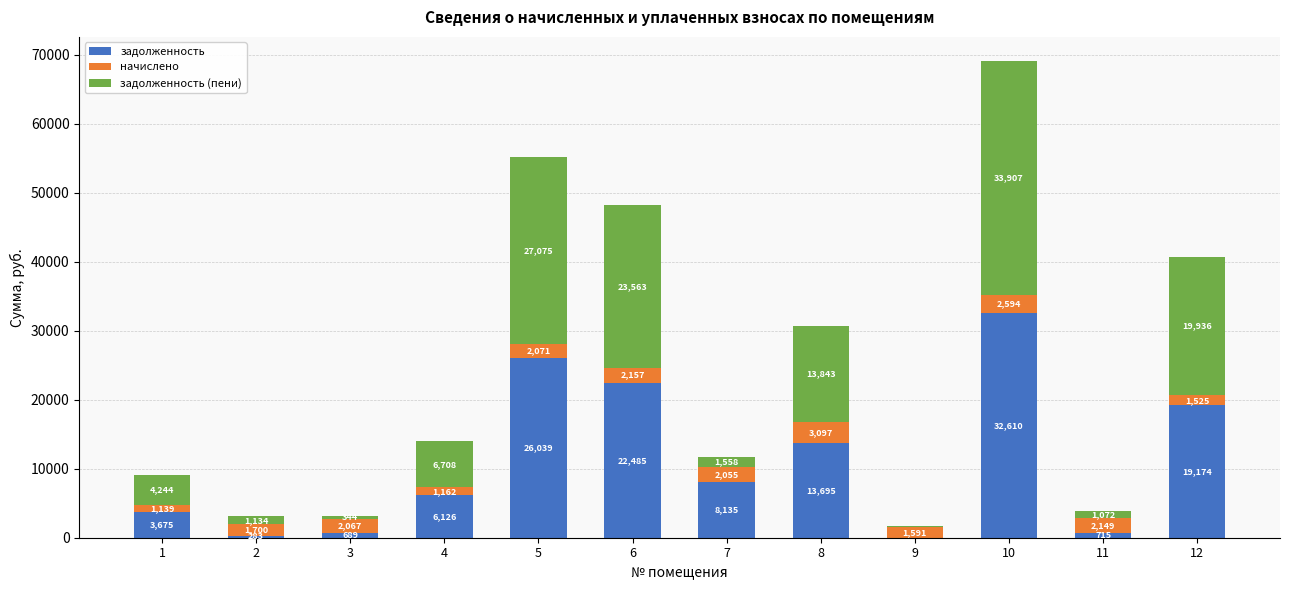

At which label is задолженность closest to 16305?

8